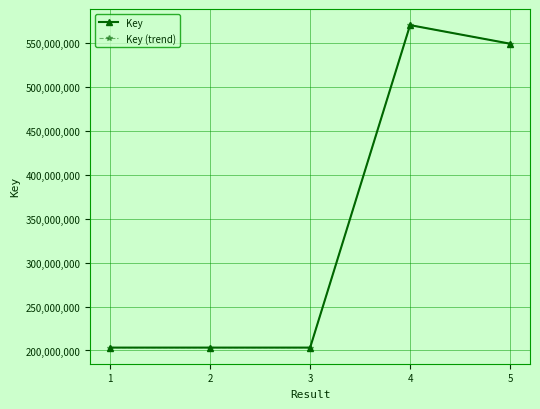

Rank the categories by Key (trend) value from highest to lowest.

4, 5, 1, 2, 3